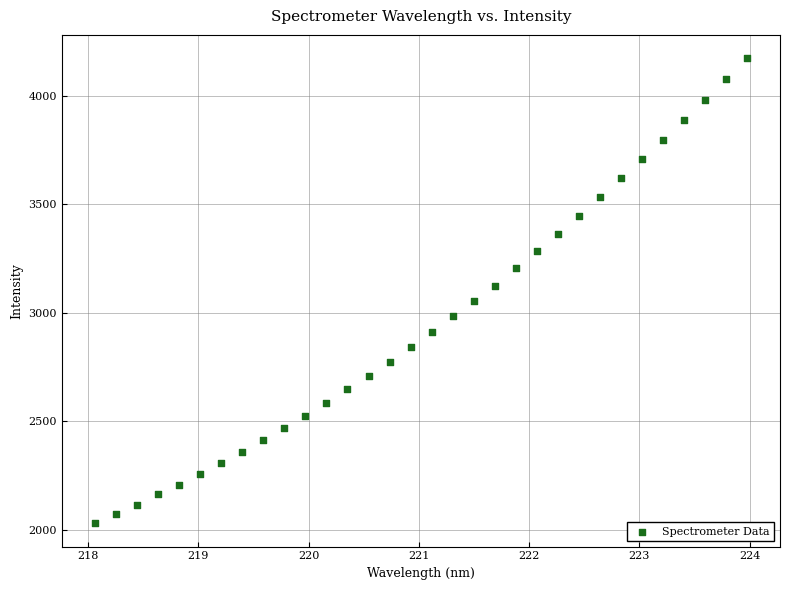

What is the range of X values (max minus min)?

5.9